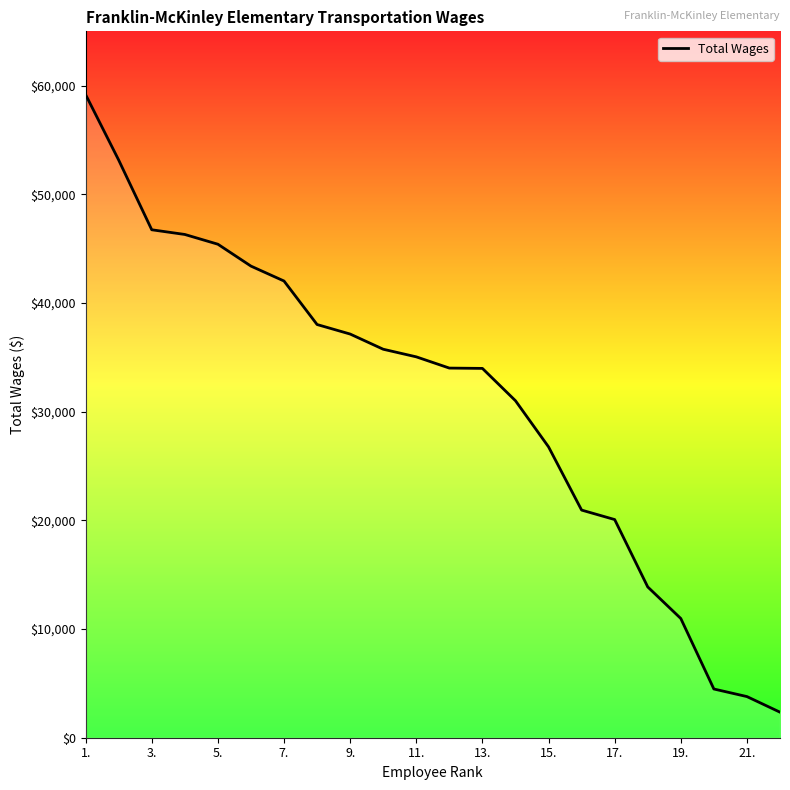

What is the maximum value shown in the chart?

59177